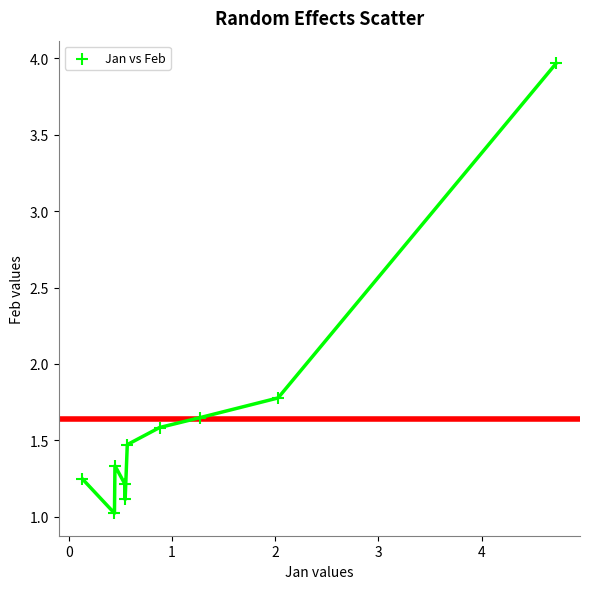

What is the range of X values (max minus min)?

4.6